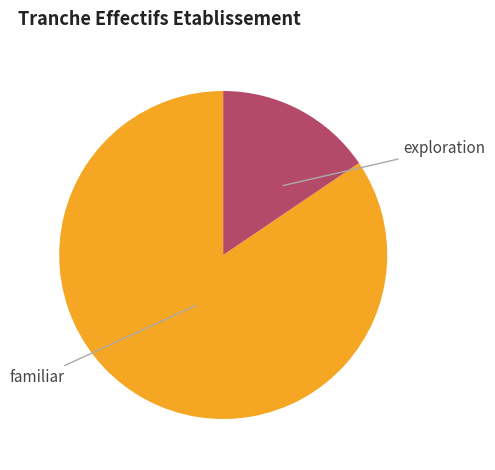

Does any single category account for the majority?

Yes